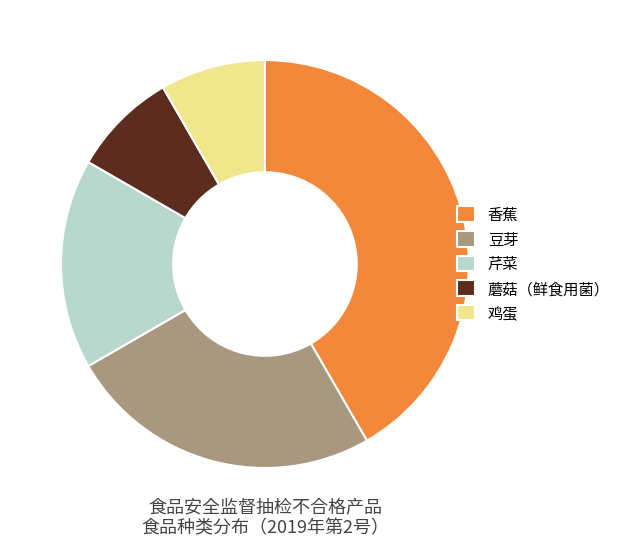

Which has a higher value, 香蕉 or 豆芽?

香蕉